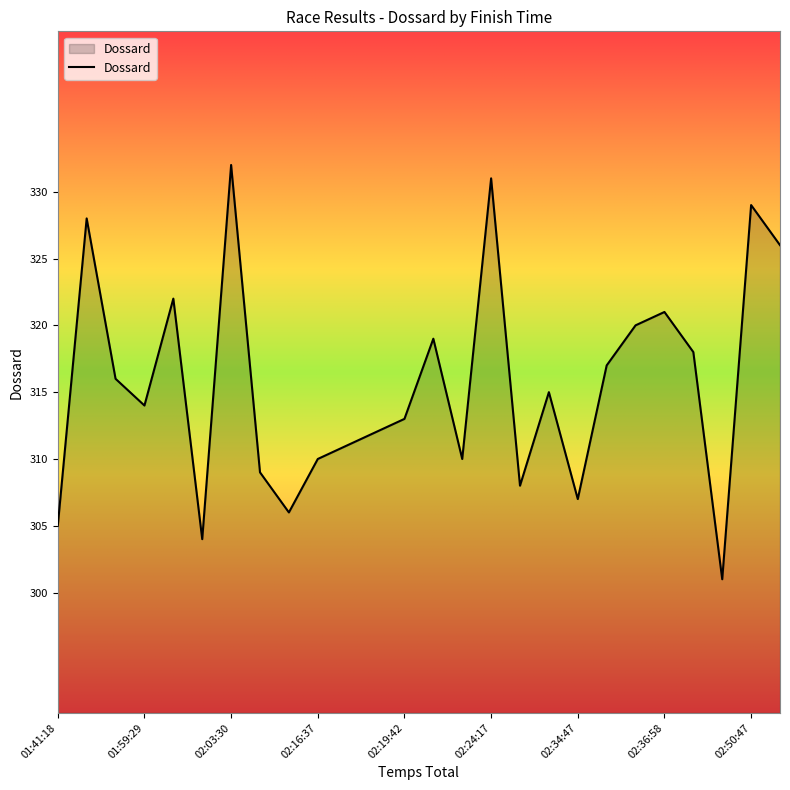

What is the greatest value displayed?

332